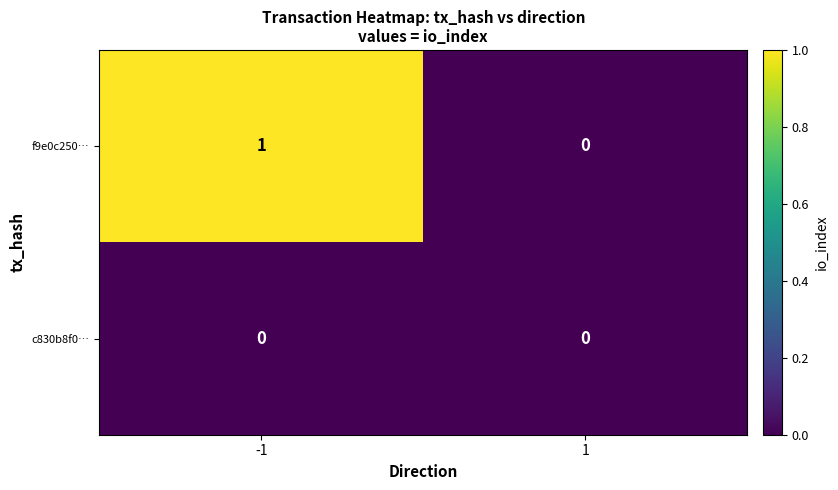

Rank the series by their average value, from lowest to highest.

c830b8f0…, f9e0c250…